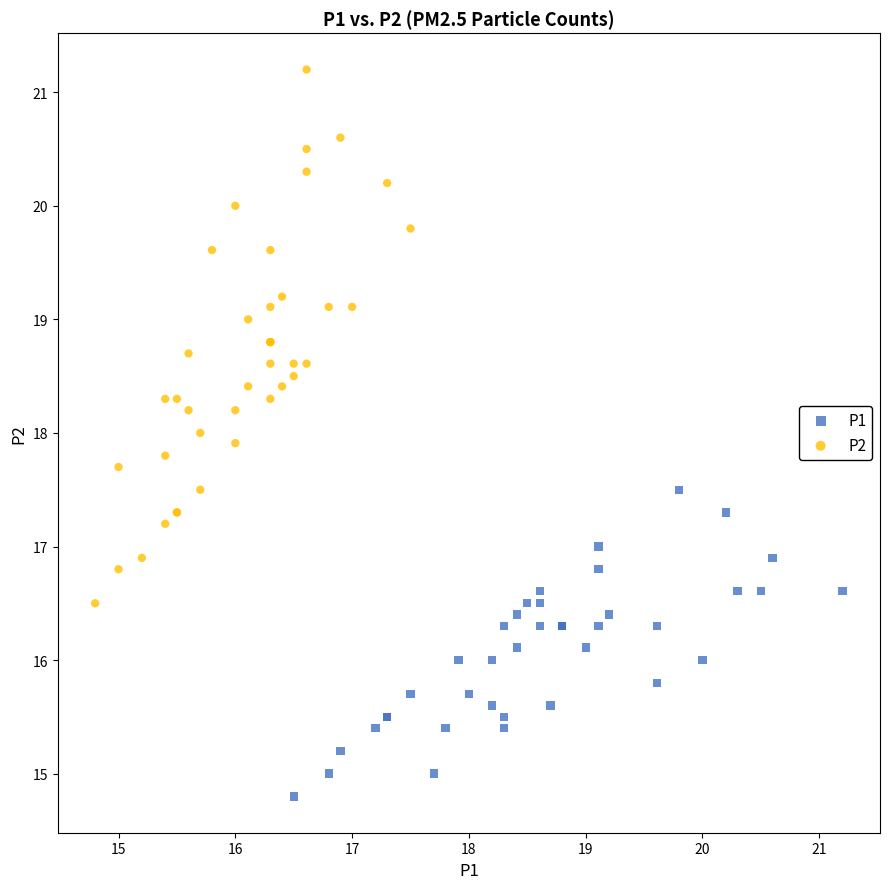

Which series contains the lowest Y value?

P1